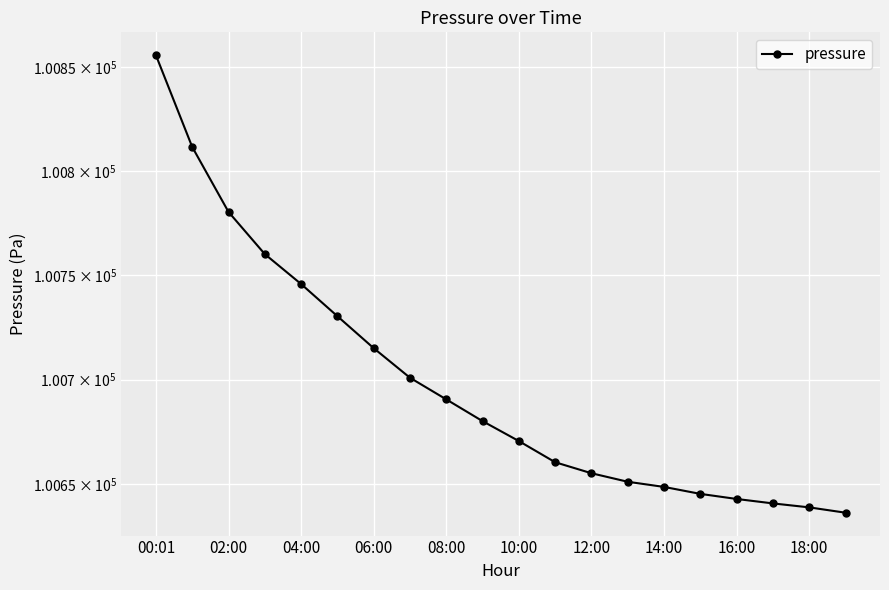

The value at 14:00 is 32604.3. True or false?

False